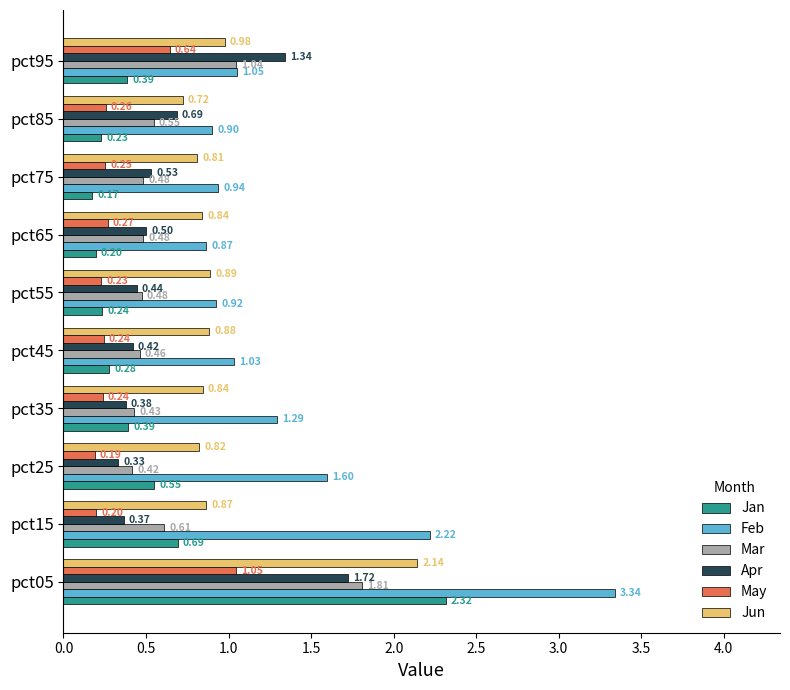

Is the value of May at pct55 greater than the value of Apr at pct25?

No